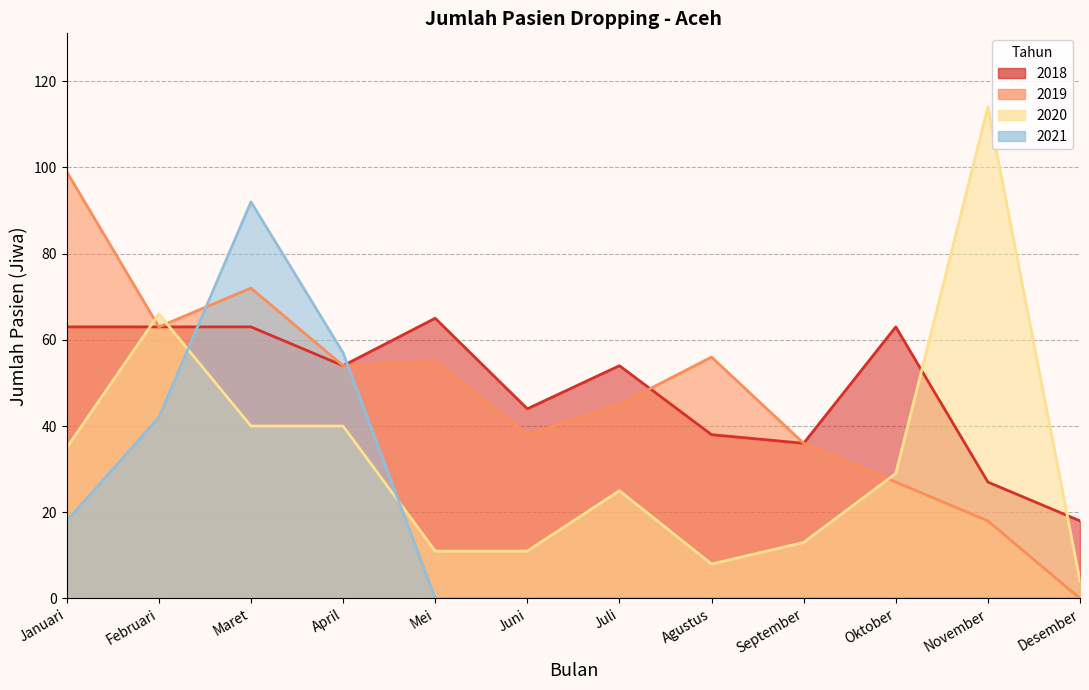

What is the total value across all series at Januari?

215